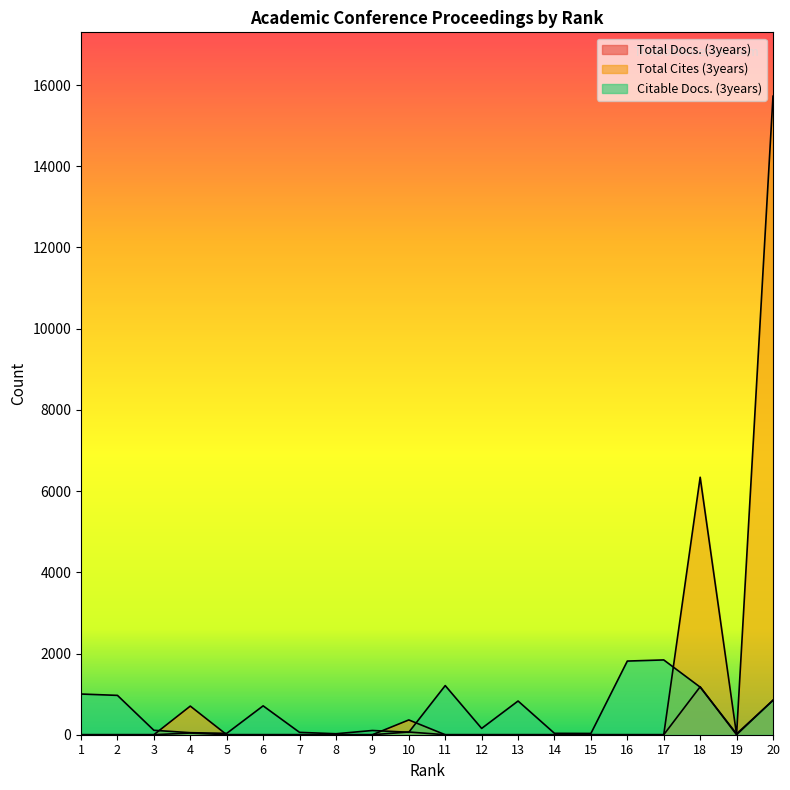

Which category has the lowest value in the Total Docs. (3years) series?

1